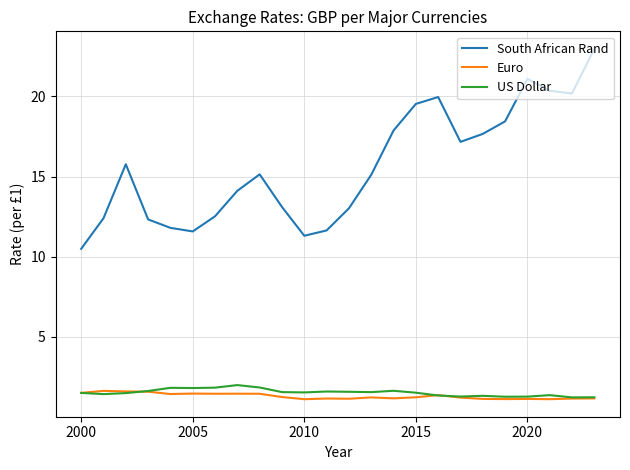

What is the maximum value for Euro?

1.6